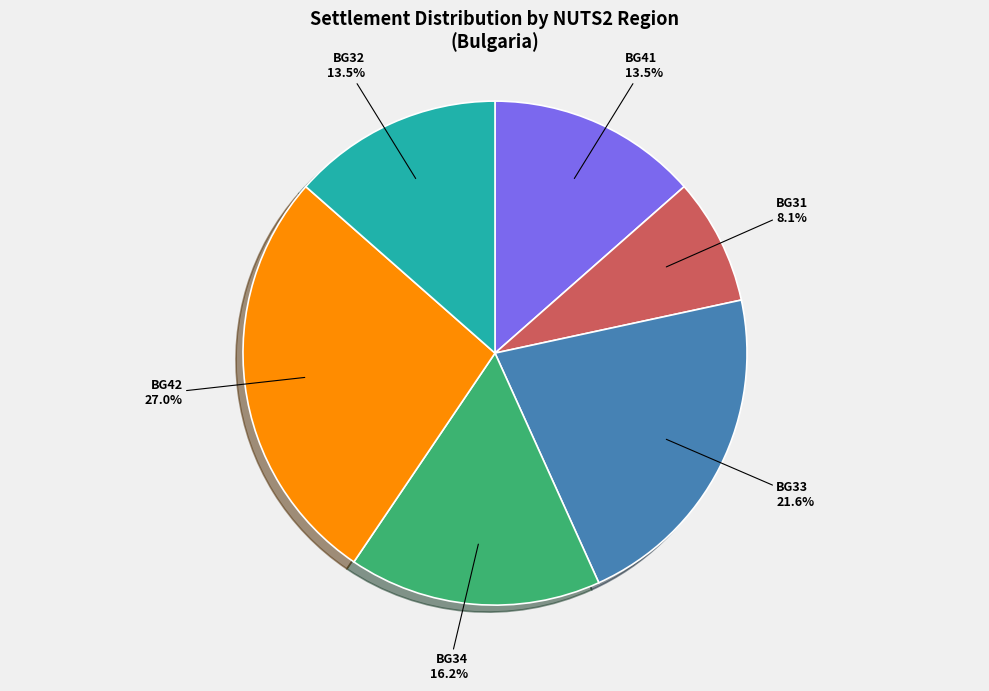

To the nearest percent, what portion does BG42 represent?

27%